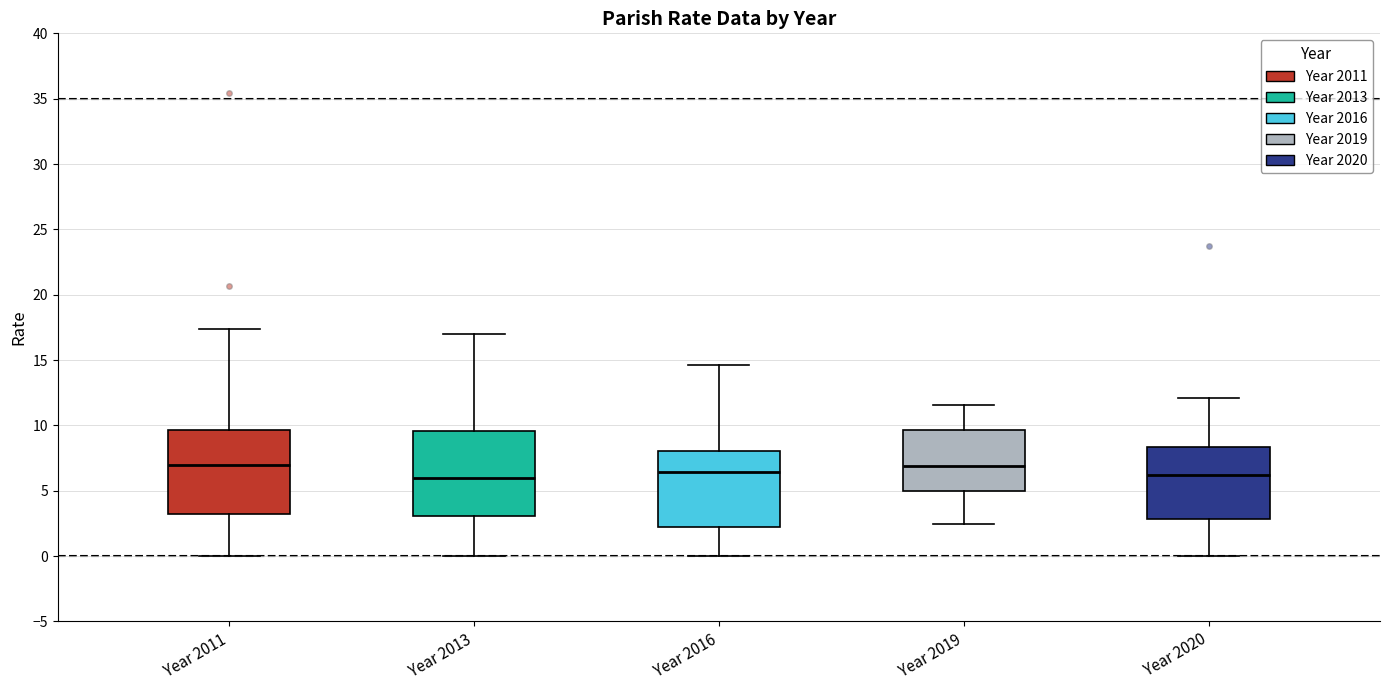

Reading left to right, read every box against the y-axis: the position of its median line, the range the box covers, and the ends of its whiskers. The values are not printed on the chart, so give them approximately, as read against the axis.

Year 2011: median 7.0, box 3.0 to 9.5, whiskers 0.0 to 17.5
Year 2013: median 6.0, box 3.0 to 9.5, whiskers 0.0 to 17.0
Year 2016: median 6.5, box 2.5 to 8.0, whiskers 0.0 to 14.5
Year 2019: median 7.0, box 5.0 to 9.5, whiskers 2.5 to 11.5
Year 2020: median 6.0, box 3.0 to 8.5, whiskers 0.0 to 12.0